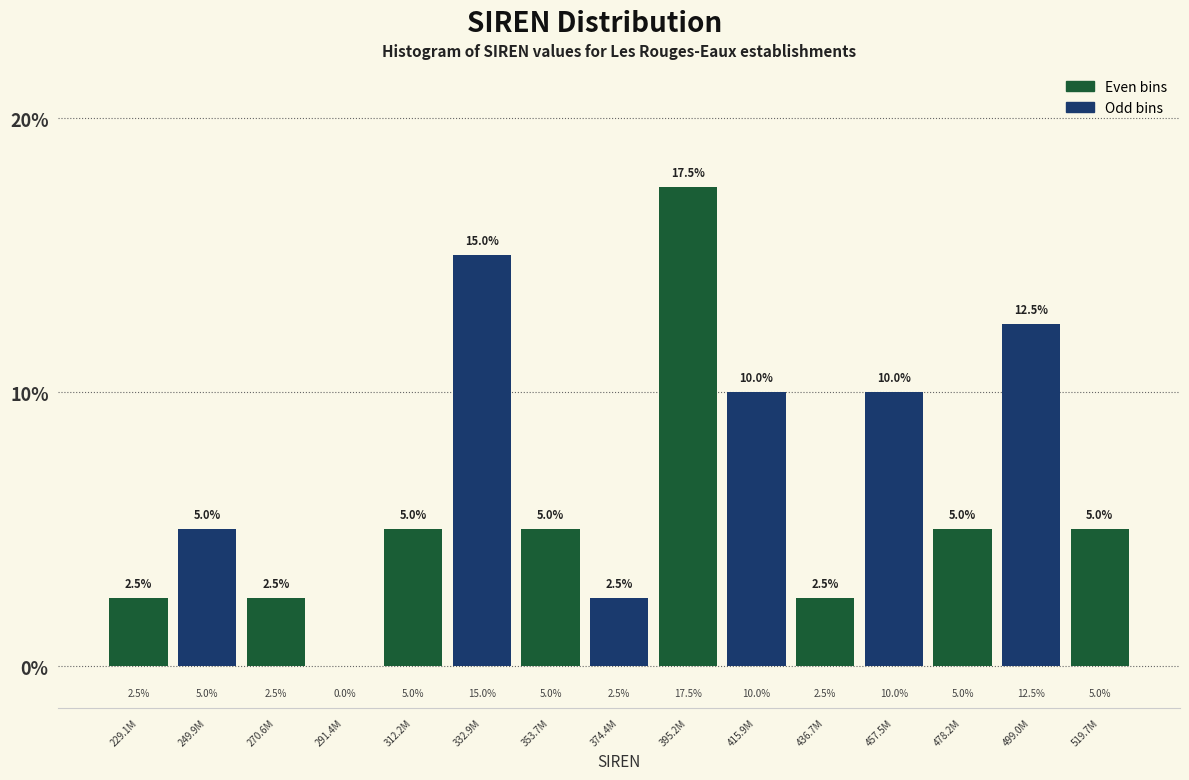

Reading left to right, extract all data points from this chart.

229.1M=2.5	249.9M=5.0	270.6M=2.5	291.4M=0.0	312.2M=5.0	332.9M=15.0	353.7M=5.0	374.4M=2.5	395.2M=17.5	415.9M=10.0	436.7M=2.5	457.5M=10.0	478.2M=5.0	499.0M=12.5	519.7M=5.0